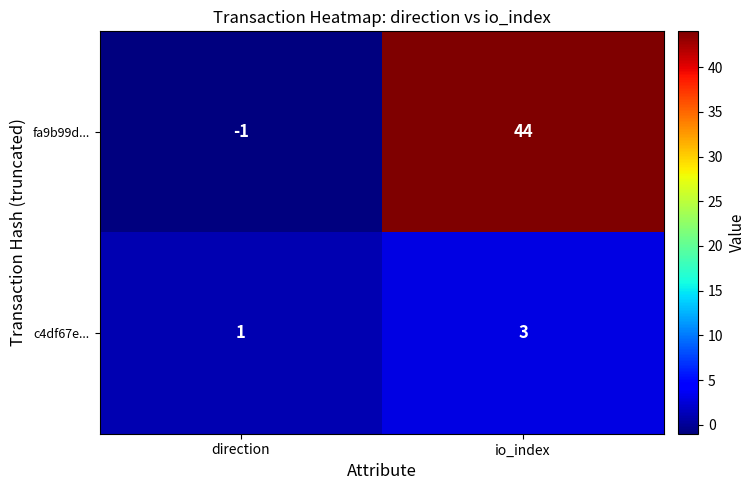

Which series has the largest range (max minus min)?

fa9b99d...